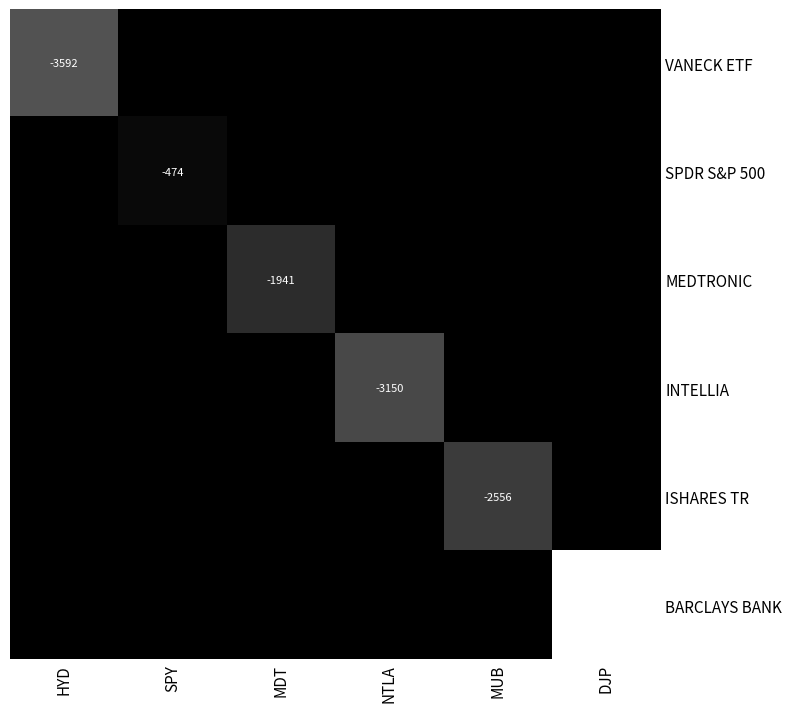

The INTELLIA series shows -2145 at NTLA. True or false?

False